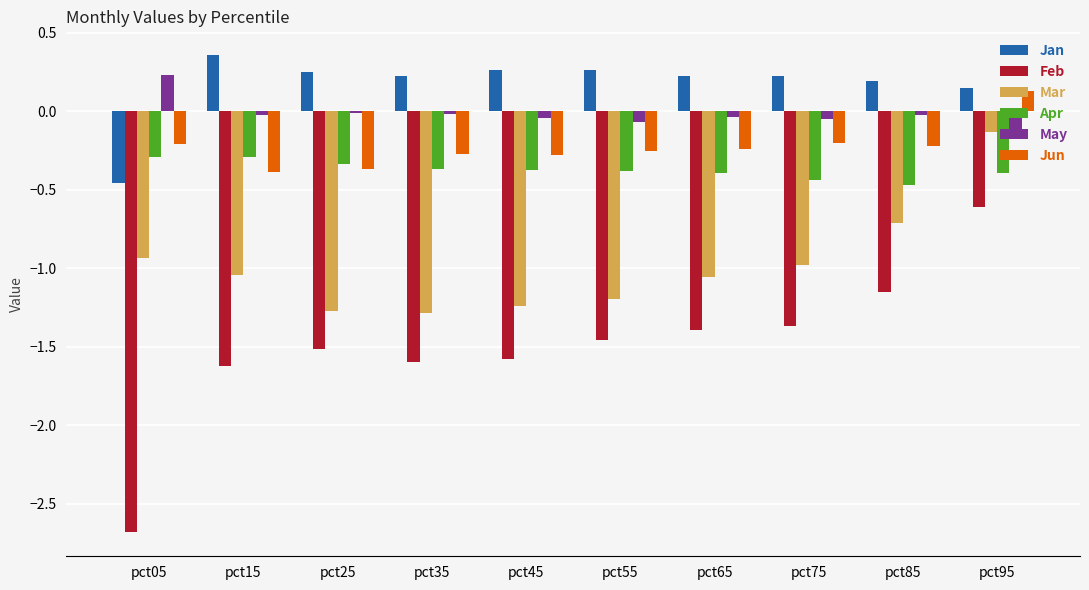

True or false: Feb has a value of -1.5 at pct25.

True